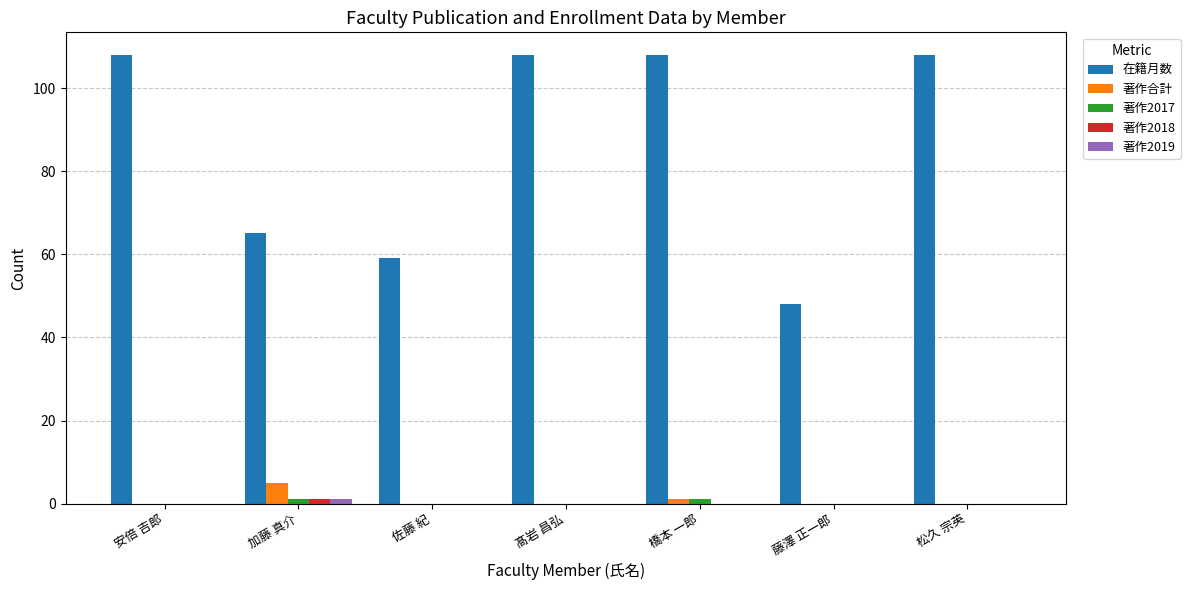

The value of 著作合計 at 佐藤 紀 is 0. True or false?

True